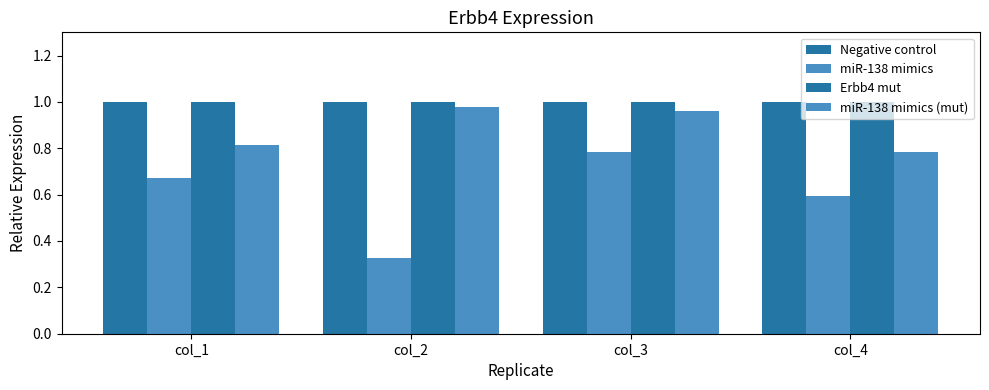

How many groups of bars are there?

4